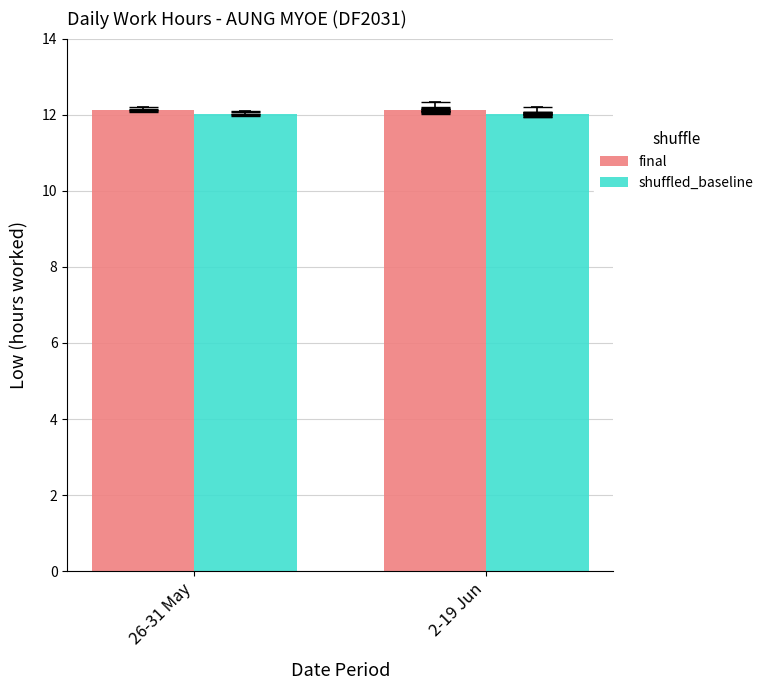

Rank the series at 2-19 Jun from highest to lowest value.

final, shuffled_baseline